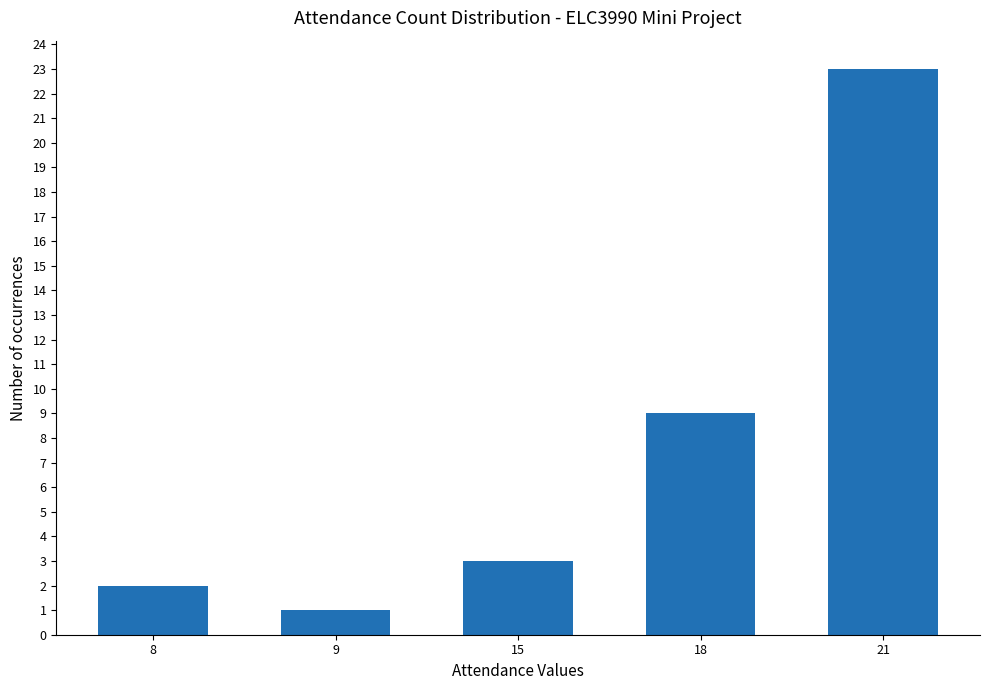

What is the difference between the second highest and minimum values?

8